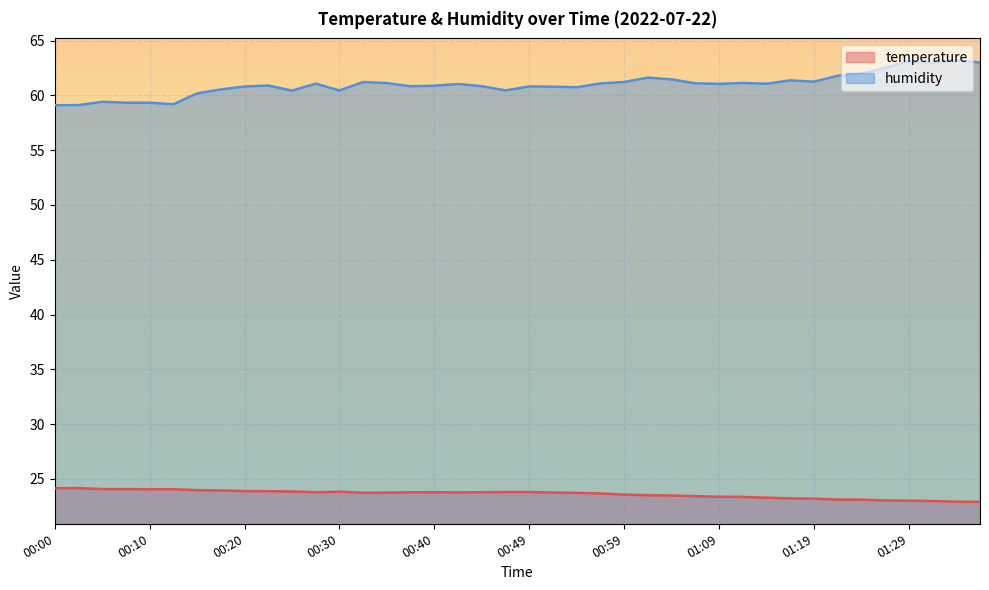

At 00:40, list the series in order from smallest to largest.

temperature, humidity